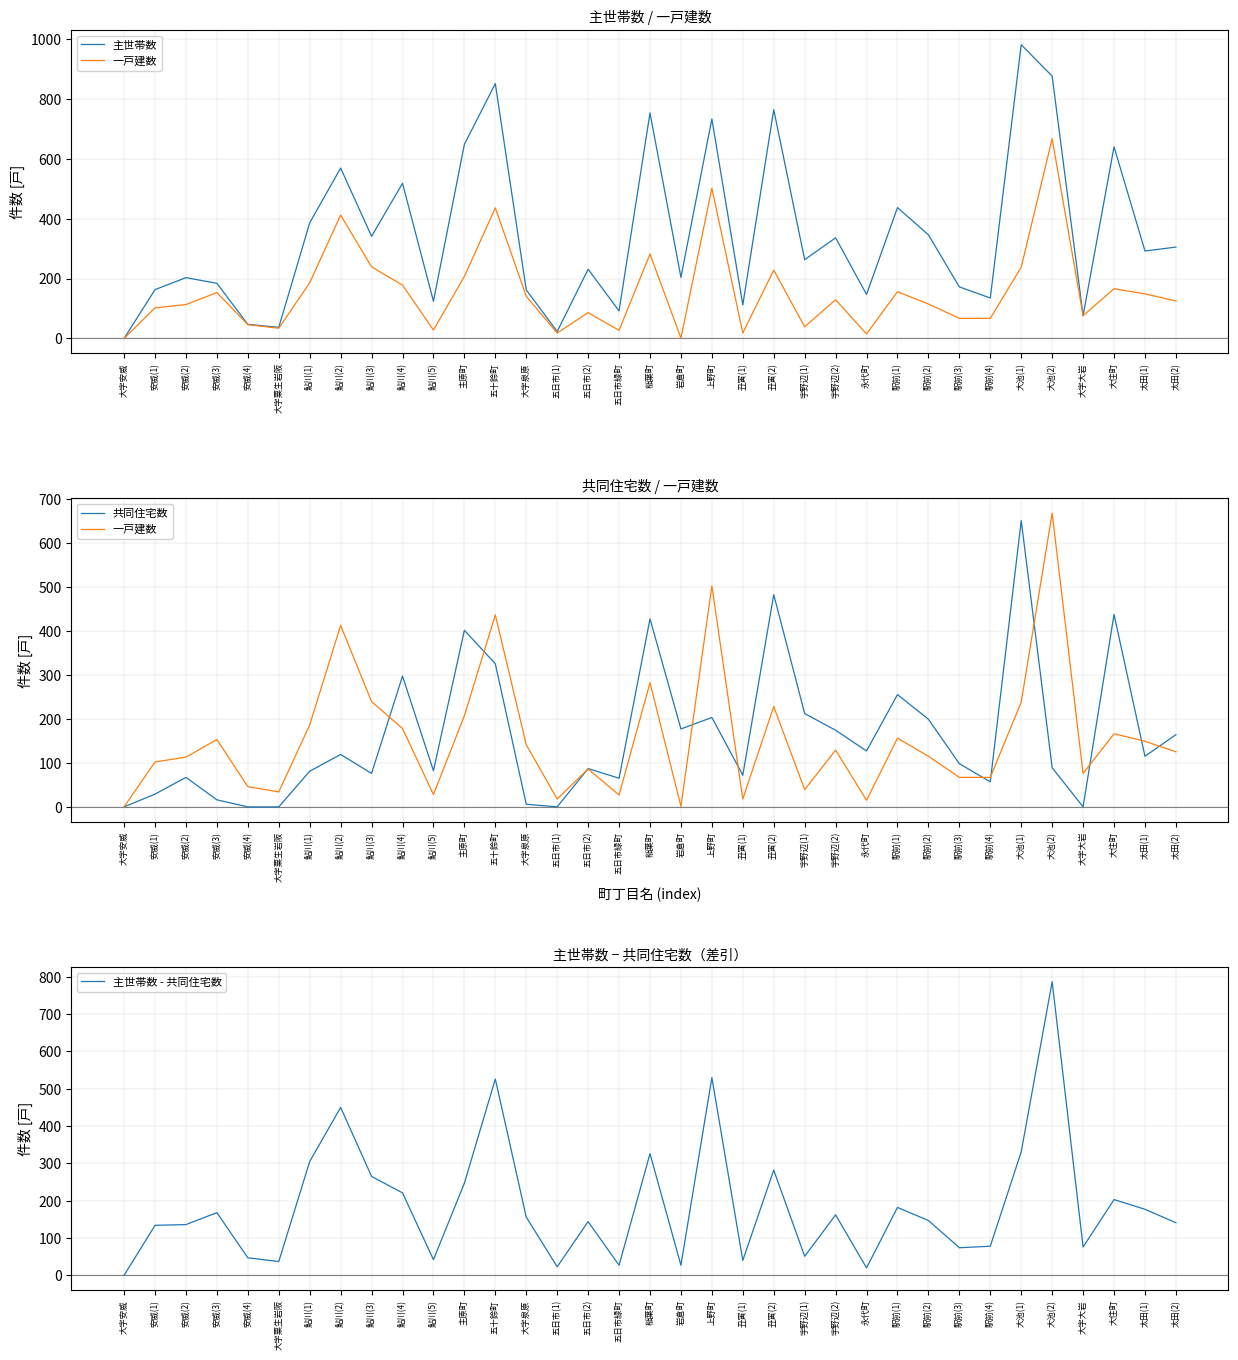

What is the value of the 主世帯数 - 共同住宅数 point at the 14th from the left?

156